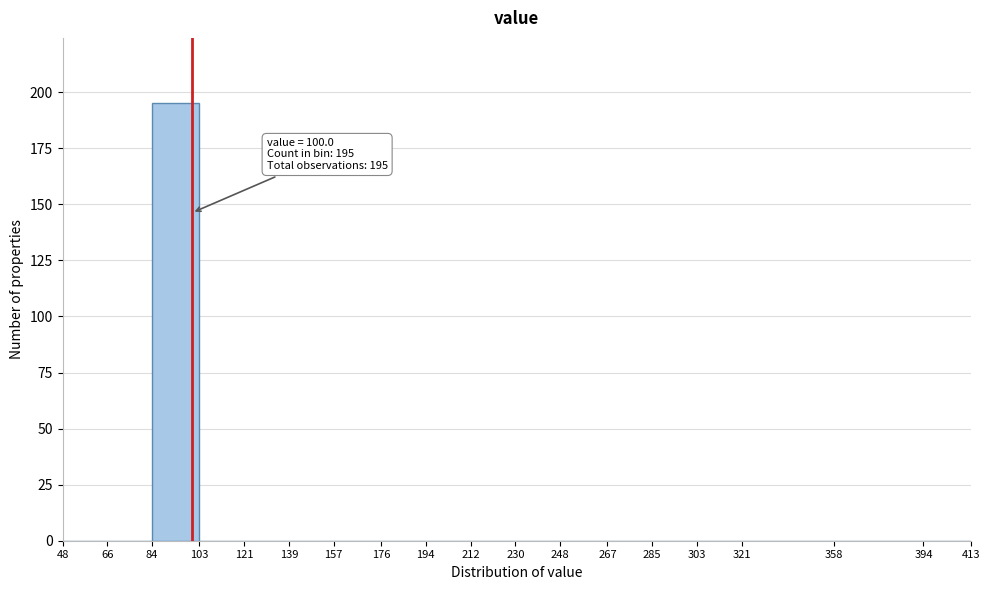

Which range on the x-axis has the tallest bar?

84 to 103